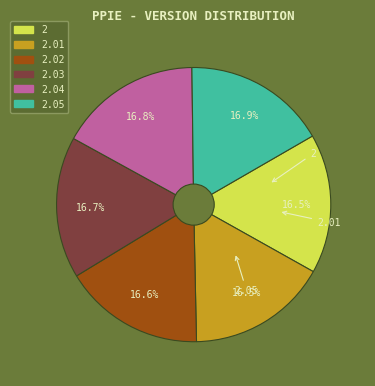

Does any single category account for the majority?

No